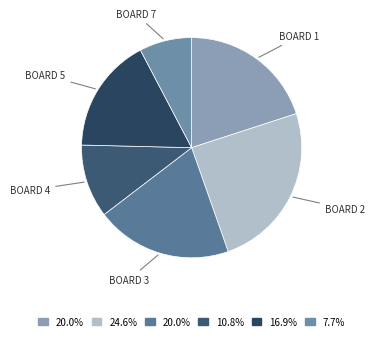

What is the ratio of the value at BOARD 3 to the value at BOARD 4?

1.9